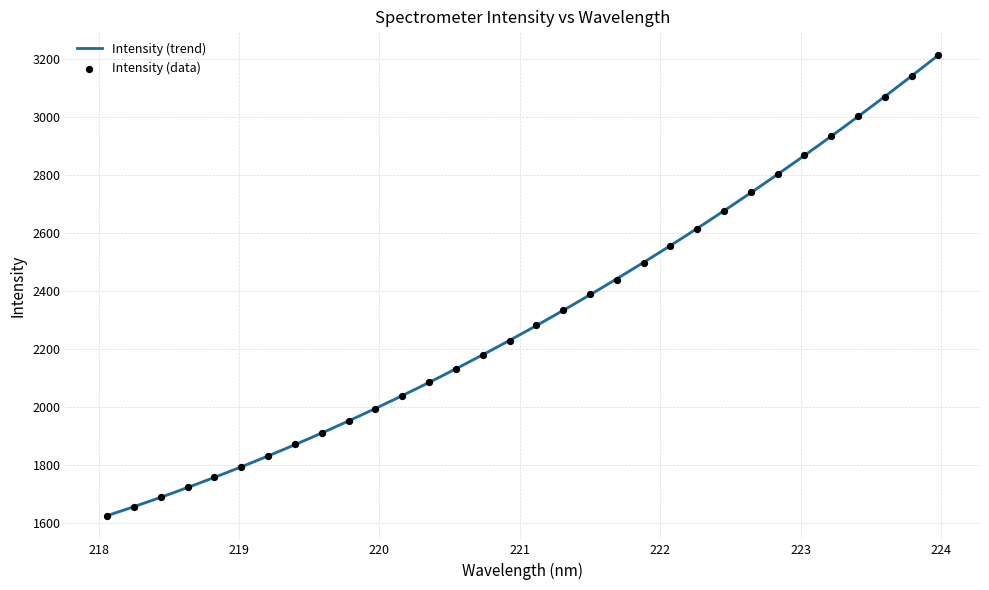

Between 219.9712 and 220.9264, which is larger?

220.9264